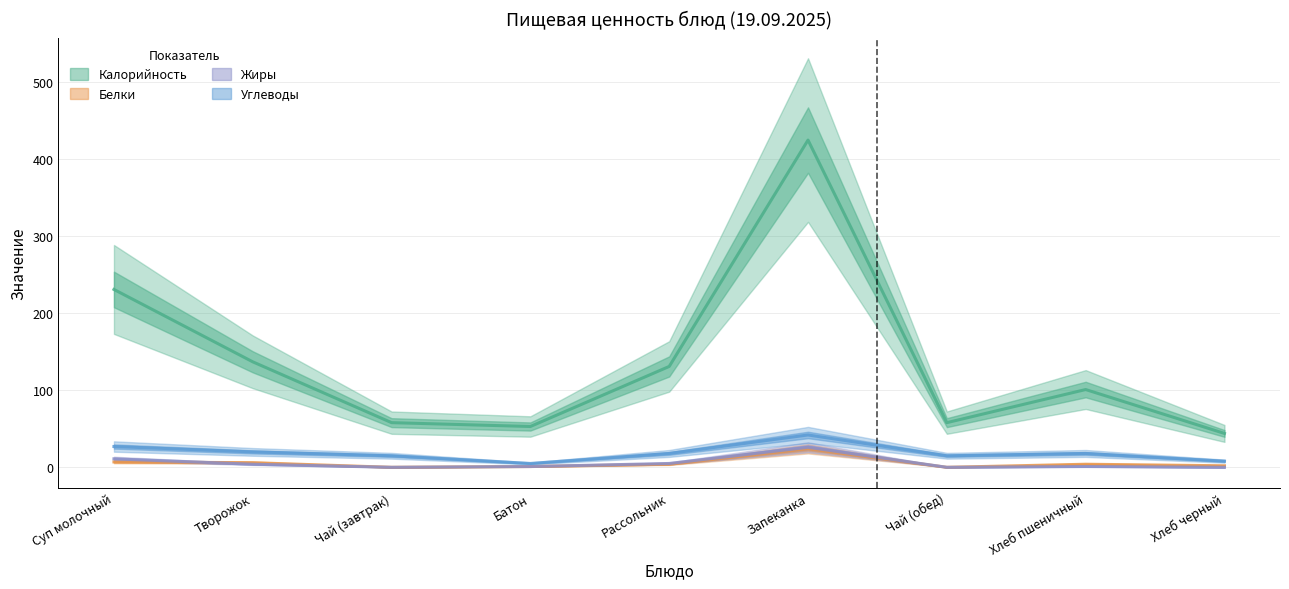

True or false: Белки and Углеводы cross at least once.

False